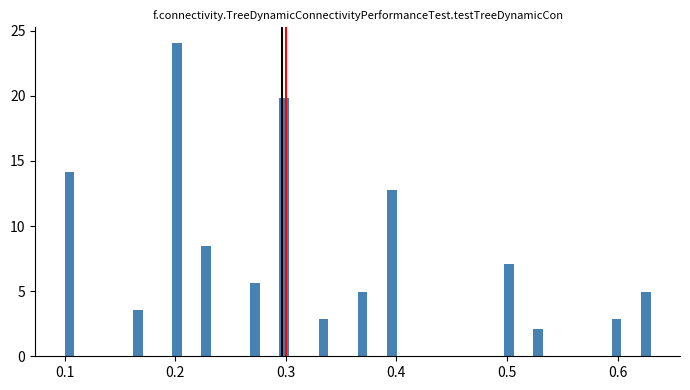

Around what value on the x-axis is the tallest bar? Give the approximate position of its centre, as read against the axis.

0.20